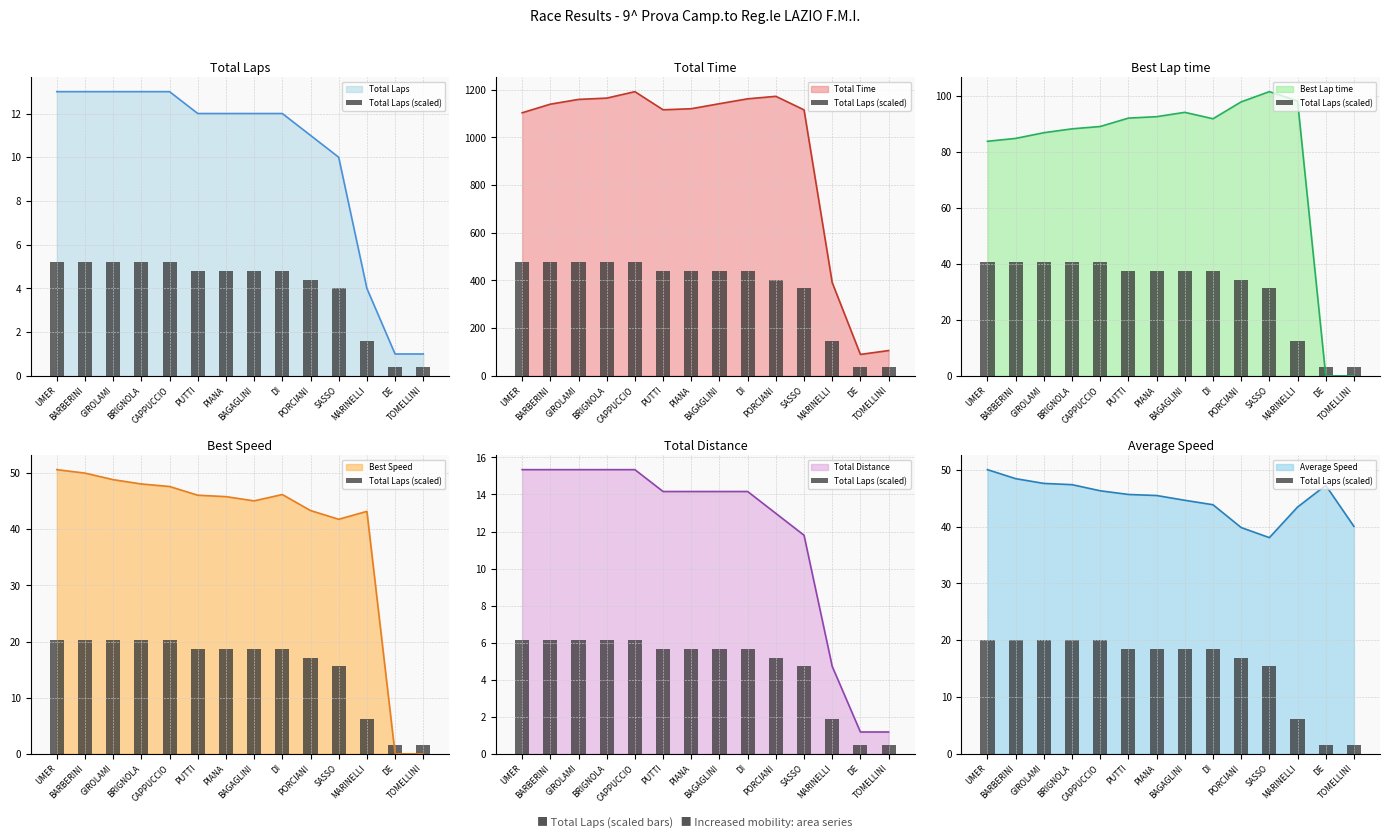

What is the label of the 6th bar from the right?

DI